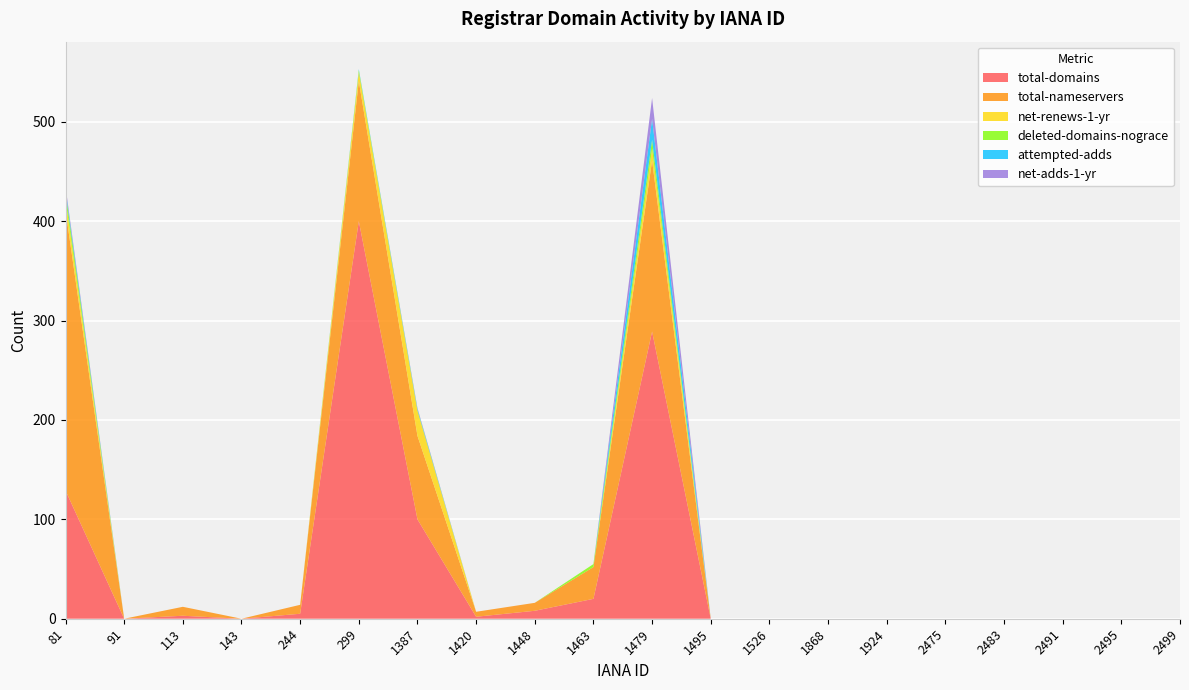

Reading right to left, what are all the values shown in this chart?

total-domains: 0	0	0	0	0	0	0	0	0	289	20	8	2	100	400	5	0	3	0	129
total-nameservers: 0	0	0	0	0	0	0	0	0	172	32	8	5	84	141	9	0	9	0	282
net-renews-1-yr: 0	0	0	0	0	0	0	0	0	12	0	0	0	25	9	0	0	0	0	11
deleted-domains-nograce: 0	0	0	0	0	0	0	0	0	9	3	0	0	1	2	0	0	0	0	7
attempted-adds: 0	0	0	0	0	0	0	0	0	21	0	0	0	1	1	0	0	0	0	3
net-adds-1-yr: 0	0	0	0	0	0	0	0	0	21	0	0	0	1	0	0	0	0	0	3